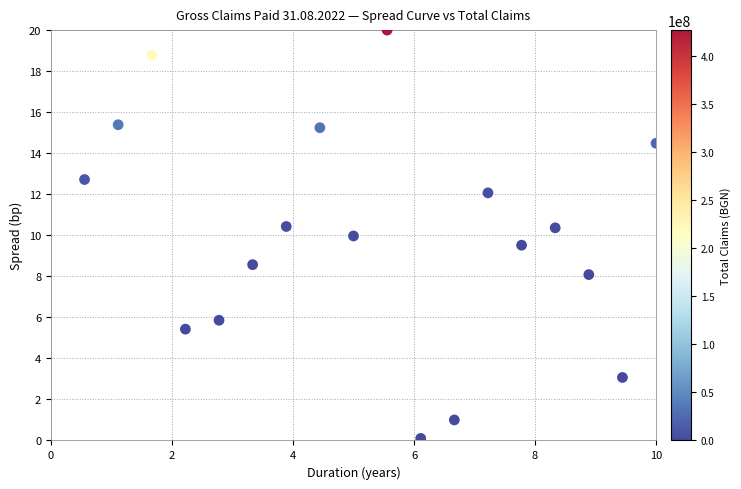

What is the range of Y values (max minus min)?

19.9